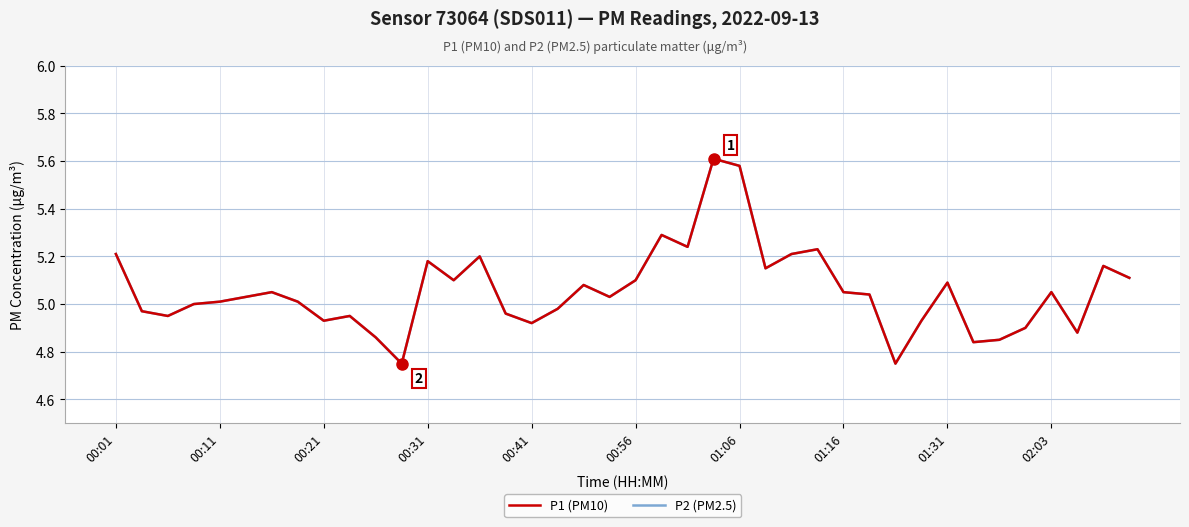

List the labels in order of P2 (PM2.5) value, largest first.

23, 24, 21, 22, 27, 00:01, 26, 14, 12, 38, 25, 39, 13, 20, 32, 18, 01:06, 28, 36, 29, 00:56, 19, 00:41, 01:16, 00:31, 17, 00:11, 15, 00:21, 02:03, 01:31, 31, 16, 35, 37, 10, 34, 33, 11, 30